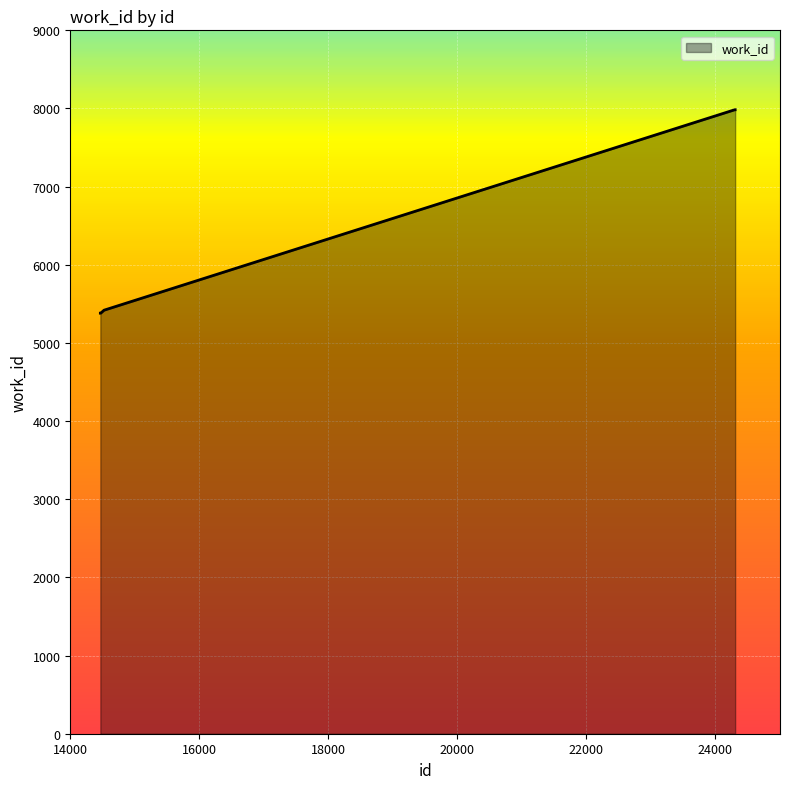

Does the chart have visible grid lines?

Yes